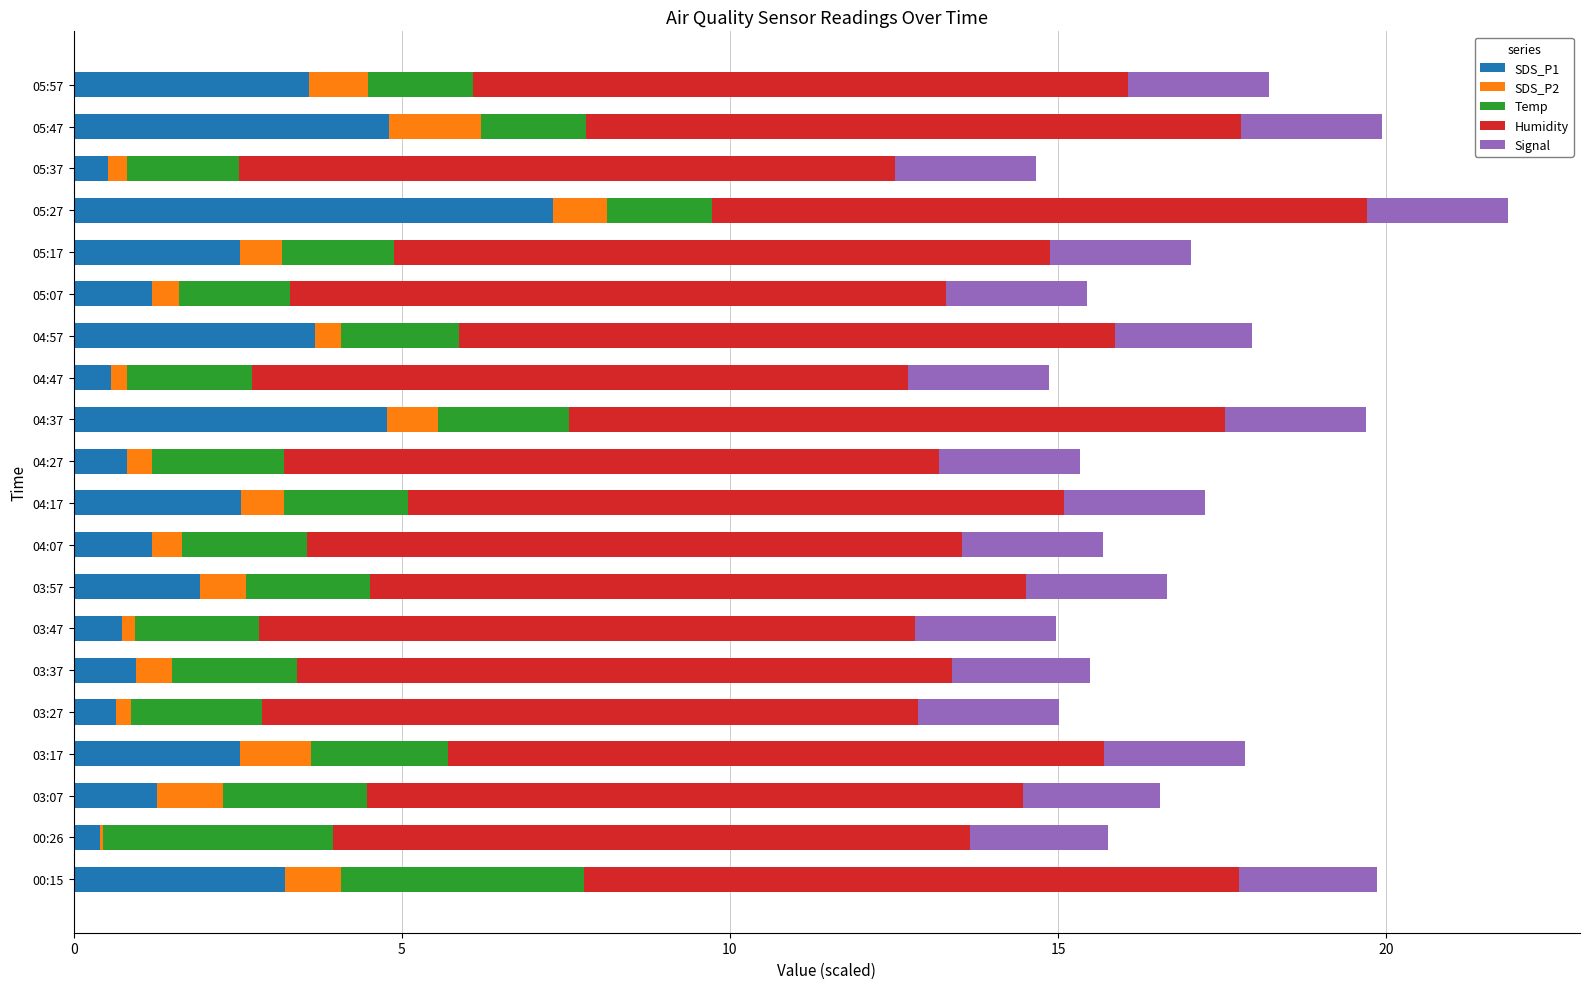

What is the sum of the SDS_P1 values at 04:17 and 00:15?

5.8